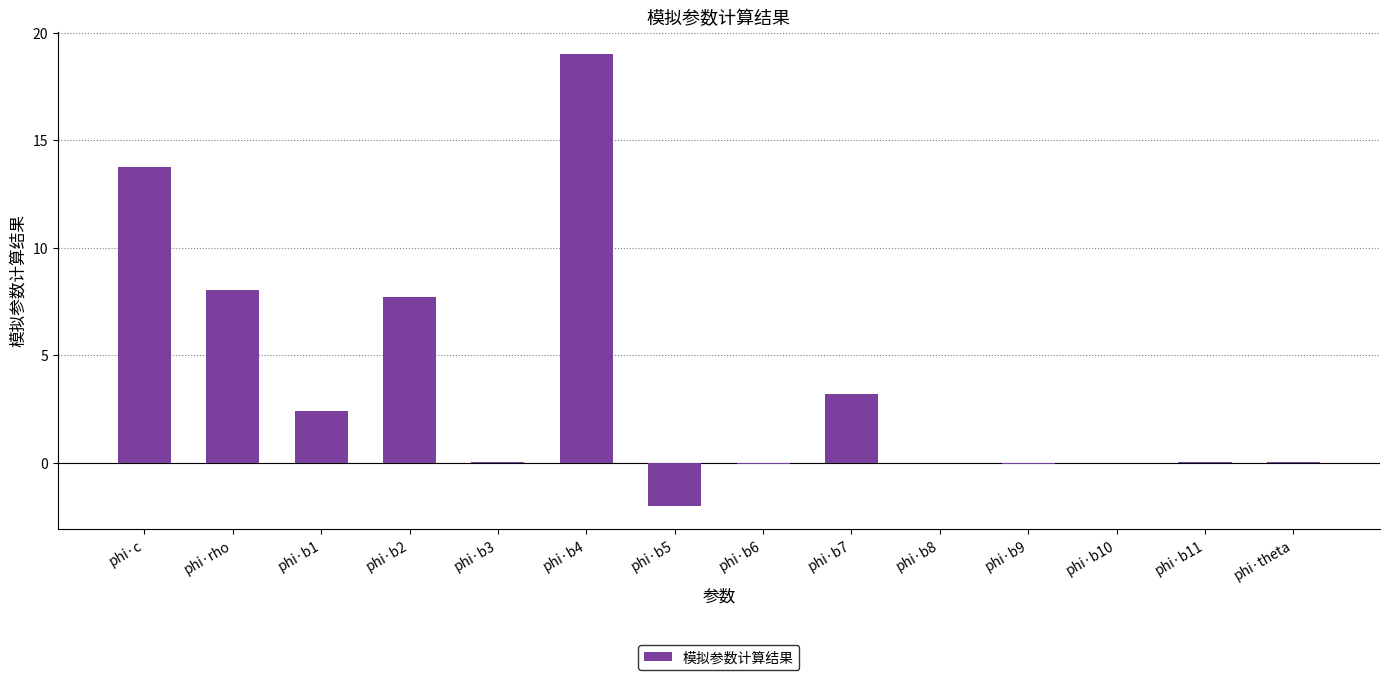

What is the change in value from phi·c to phi·b10?

-13.7